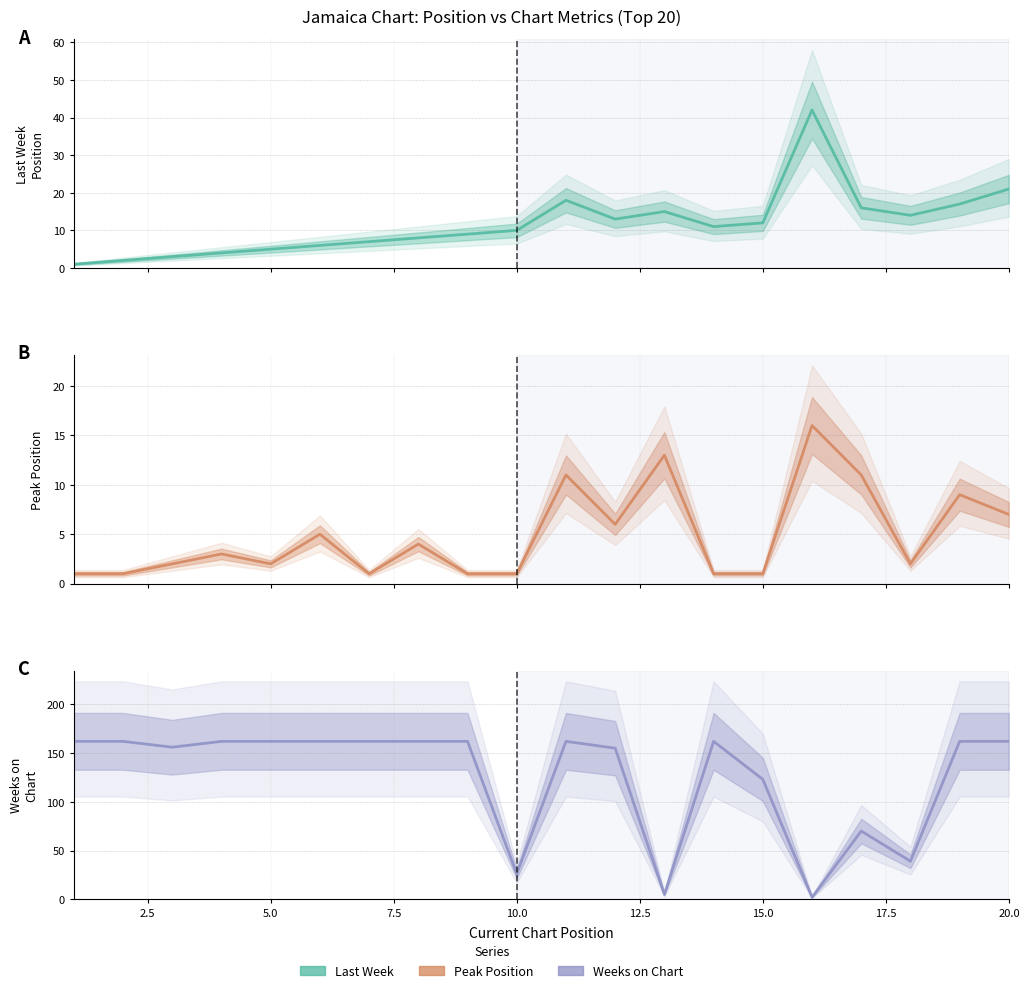

What is the value of the Last Week point at the 6th from the left?

6